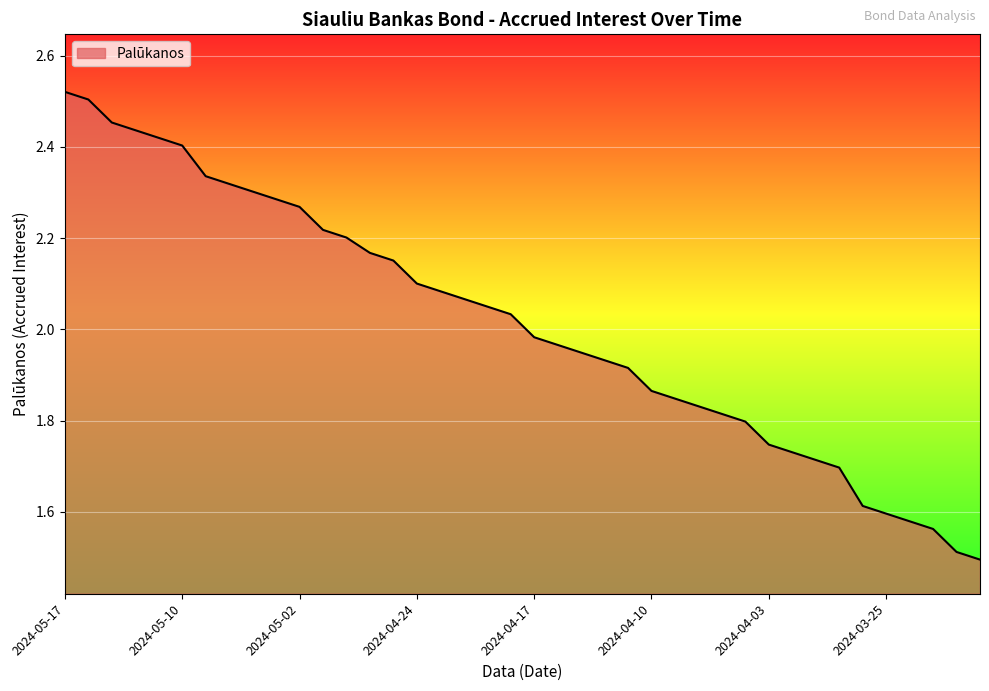

What is the difference between the maximum and minimum values?

1.0